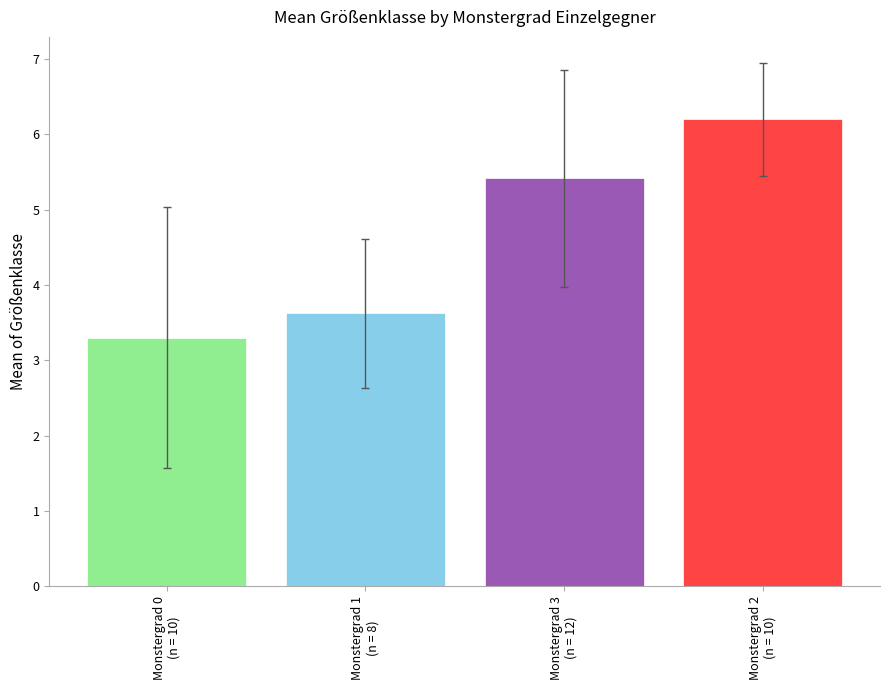

What is the value of the 4th bar from the left?

6.2